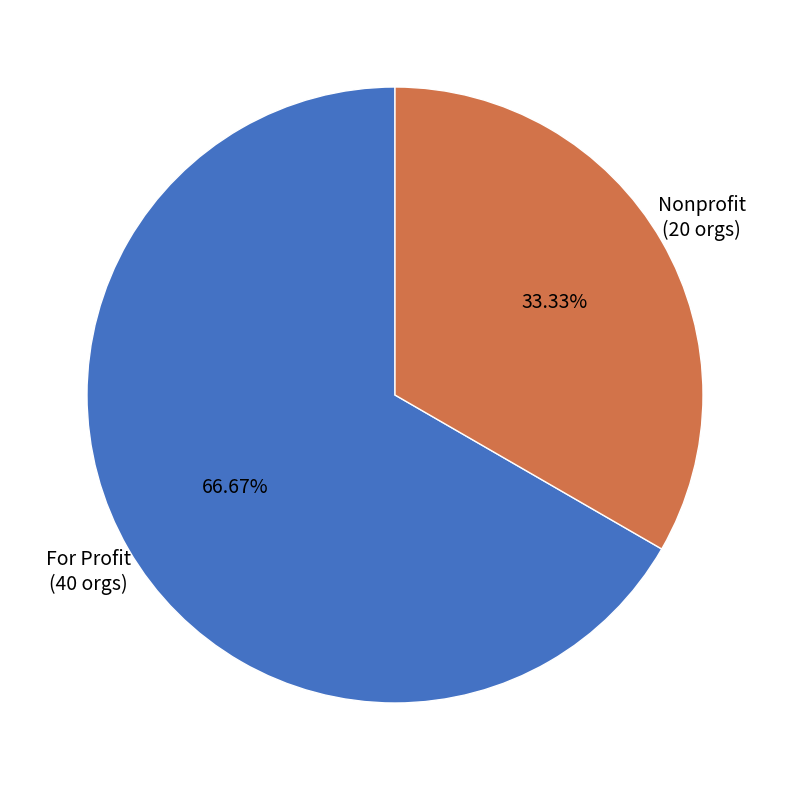

Is there a majority slice in this chart?

Yes